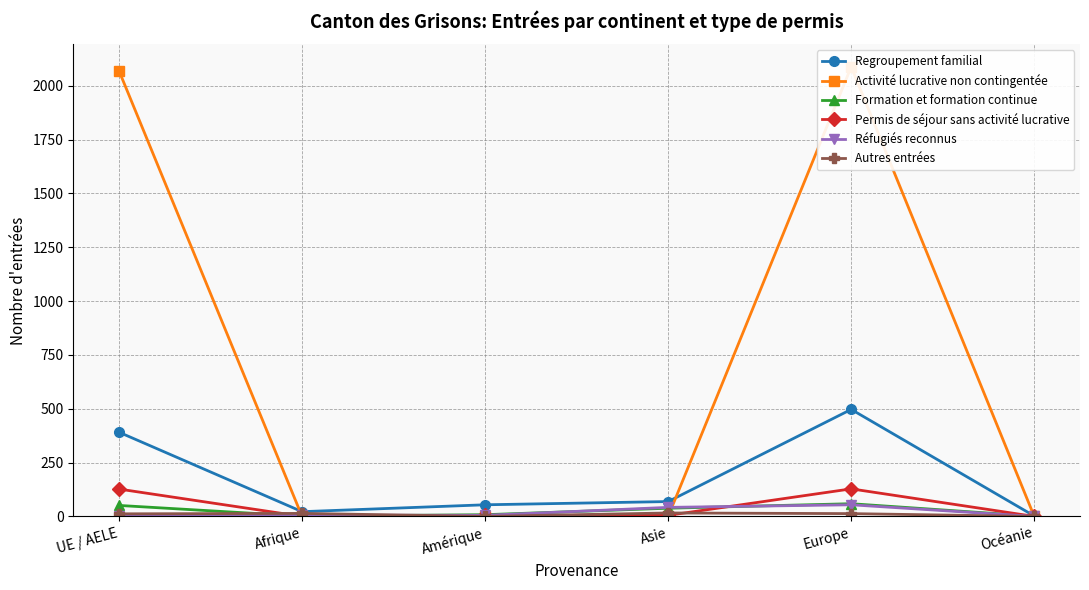

Where is the first local maximum for Réfugiés reconnus?

Afrique